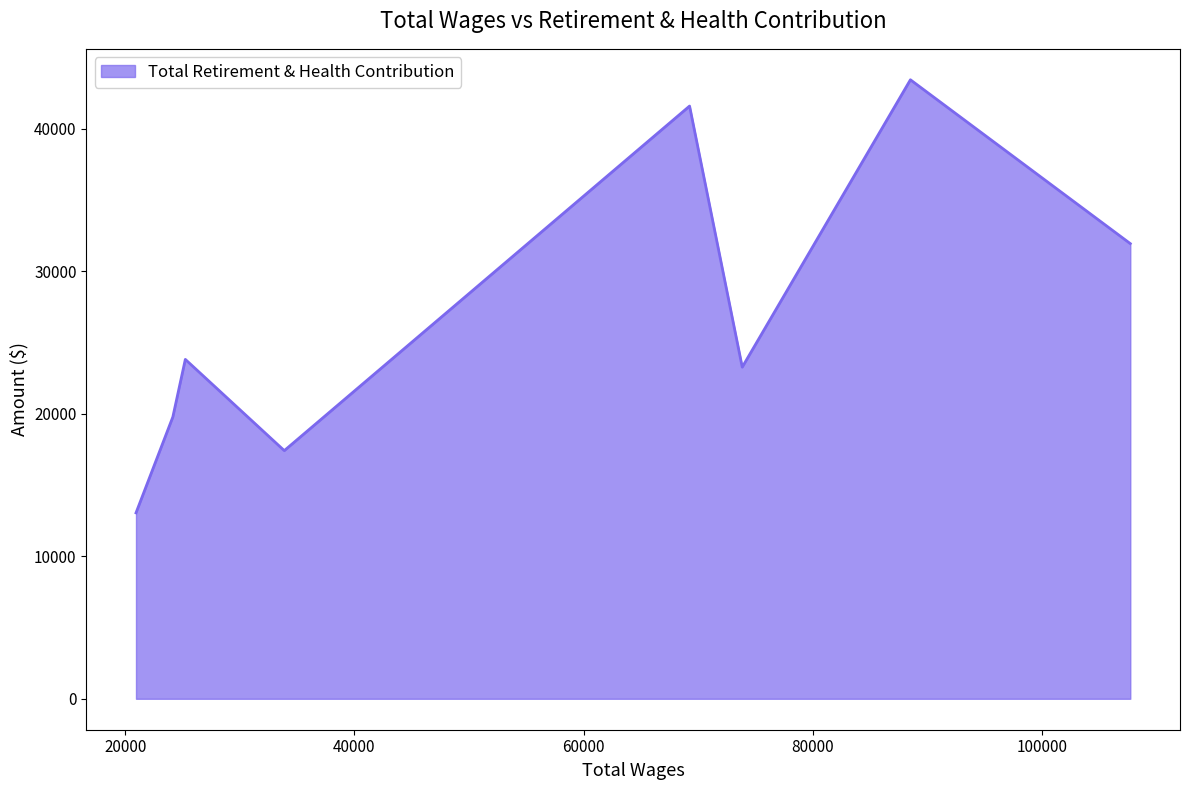

What is the smallest value displayed?

13049